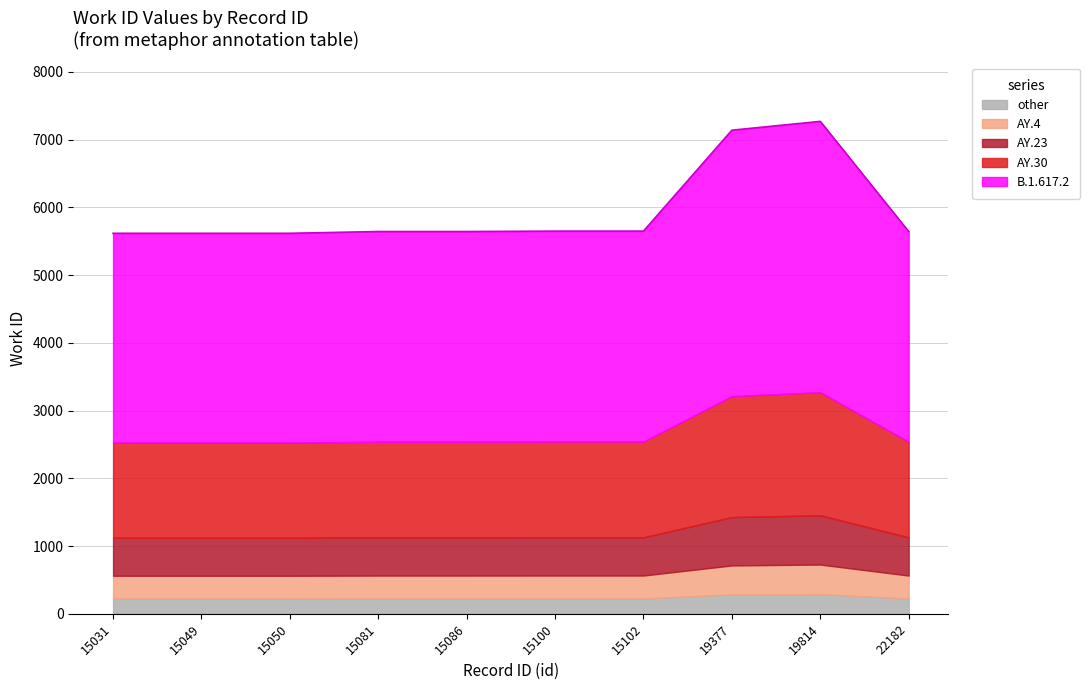

Reading left to right, what are all the values shown in this chart?

15031=5617	15049=5617	15050=5617	15081=5643	15086=5643	15100=5649	15102=5649	19377=7139	19814=7269	22182=5643